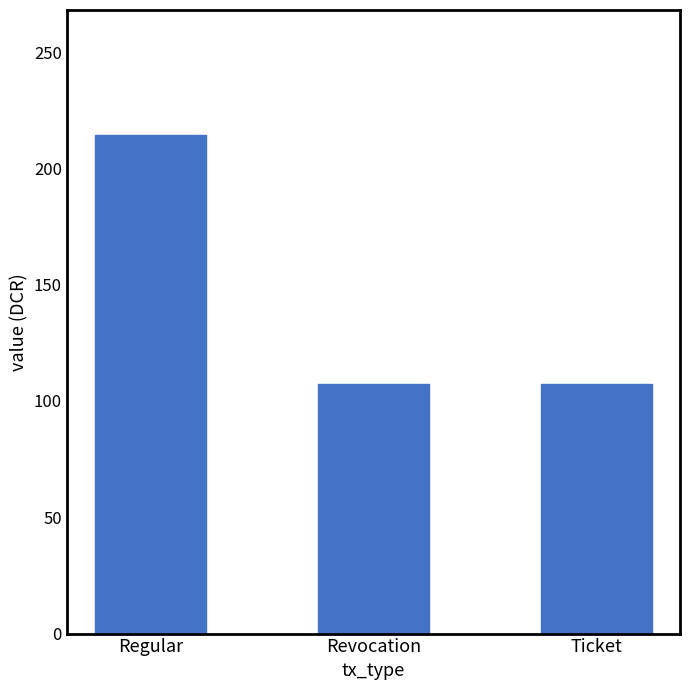

The value at Regular is 214.5. True or false?

True